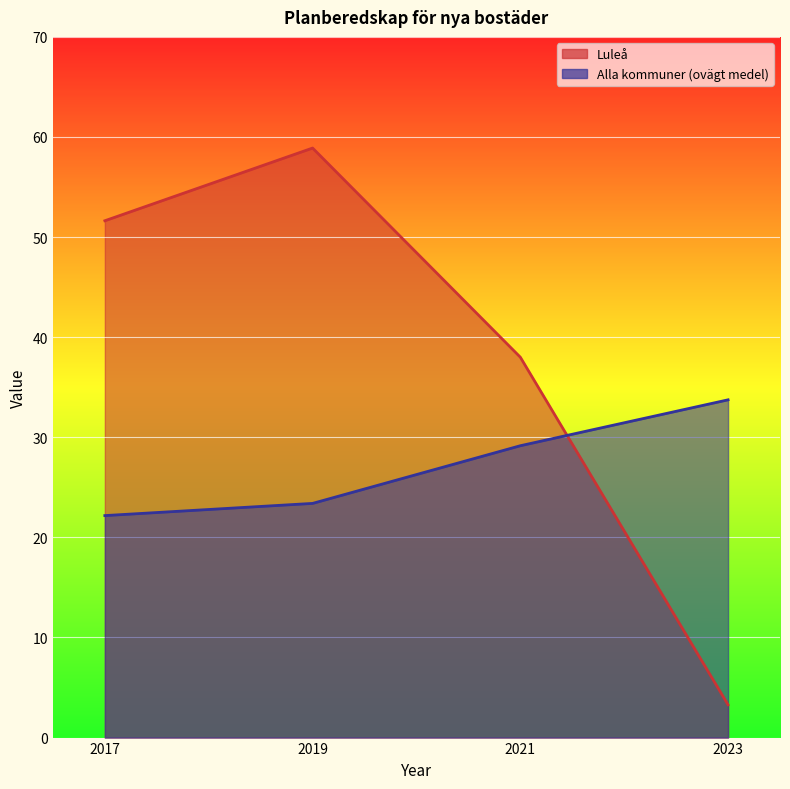

Where is the first local maximum for Luleå?

2019